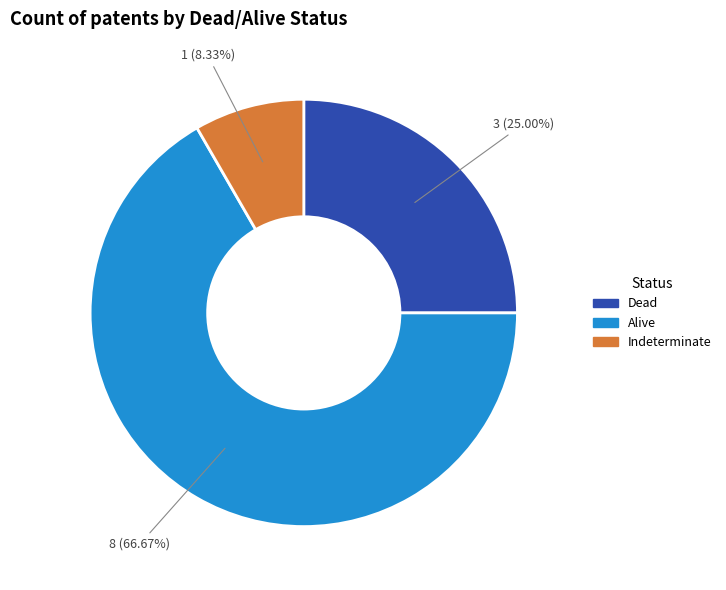

Rank the categories by value from highest to lowest.

Alive, Dead, Indeterminate